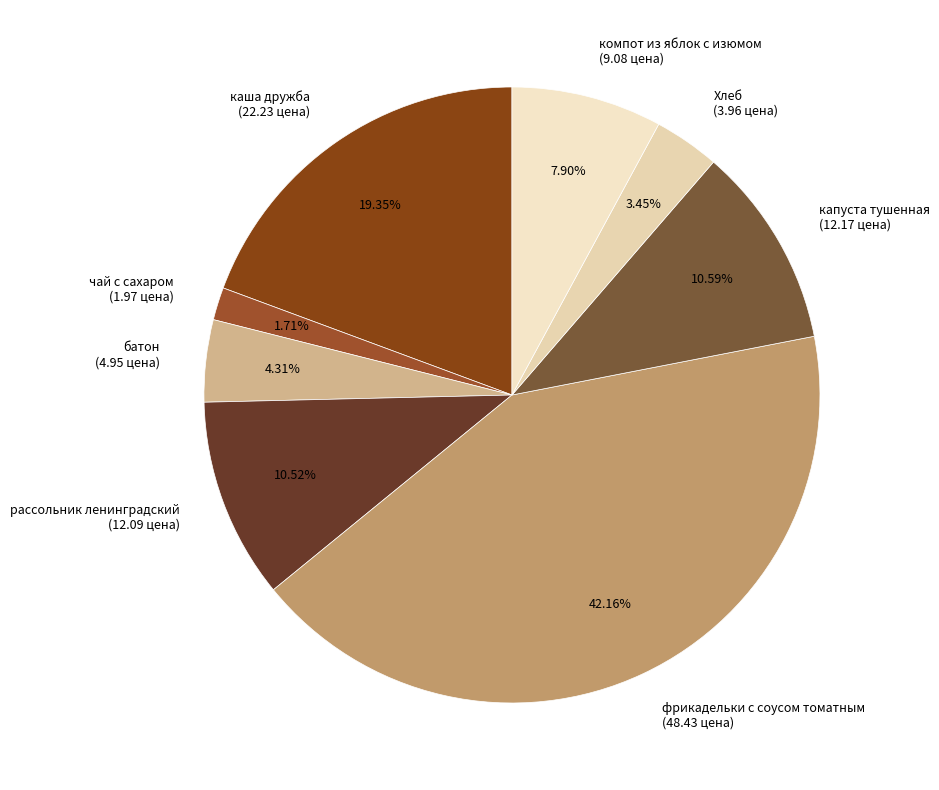

Is the sum of чай с сахаром and каша дружба greater than half?

No